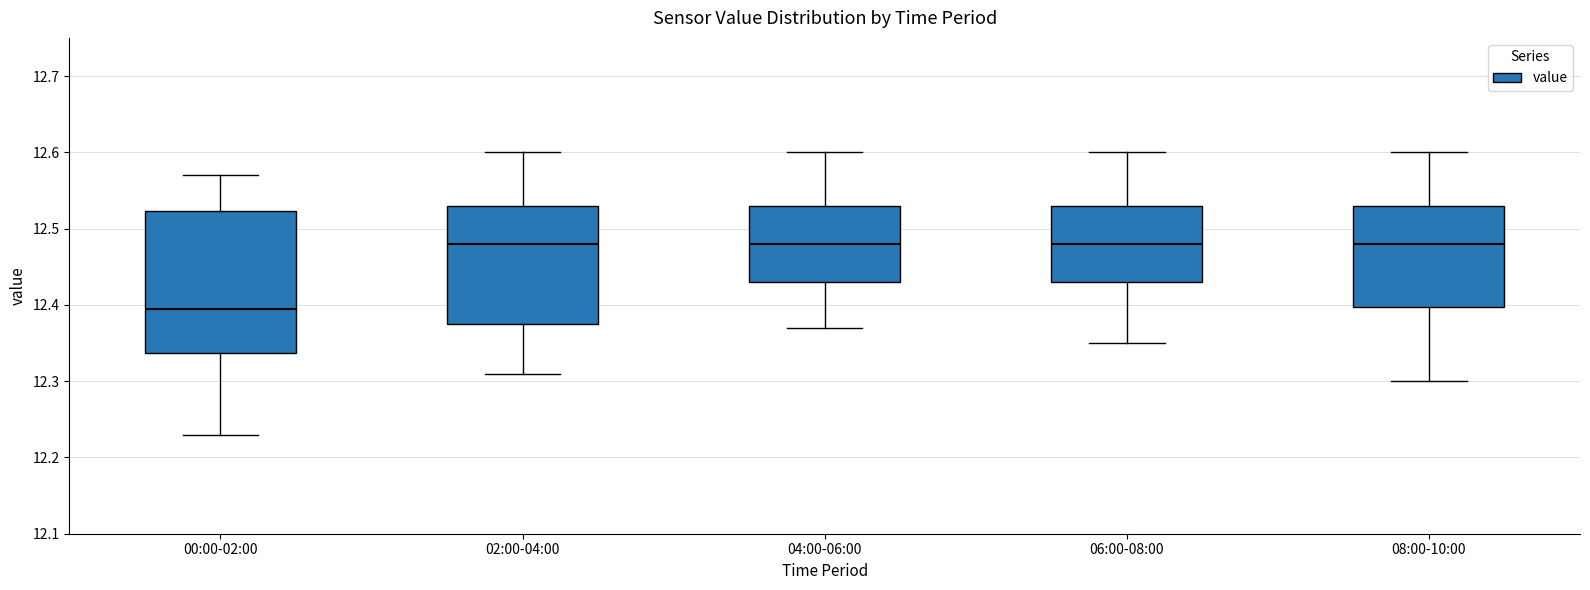

Comparing the boxes themselves (not the whiskers), which one is the tallest?

00:00-02:00